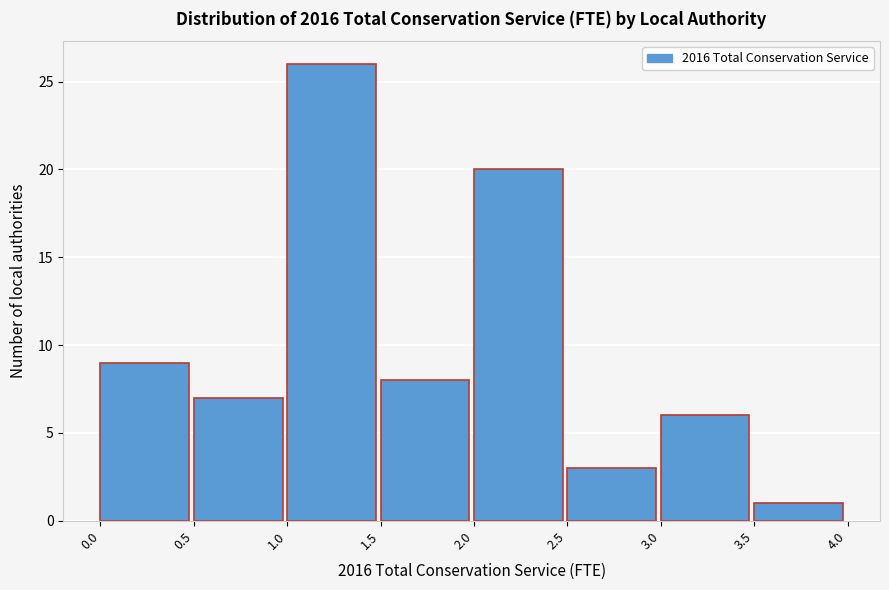

Reading left to right, transcribe this chart: for each bar, give the range it covers on the x-axis and its height. The values are not printed on the chart, so give them approximately, as read against the axis.

0.0 to 0.5: 9
0.5 to 1.0: 7
1.0 to 1.5: 26
1.5 to 2.0: 8
2.0 to 2.5: 20
2.5 to 3.0: 3
3.0 to 3.5: 6
3.5 to 4.0: 1